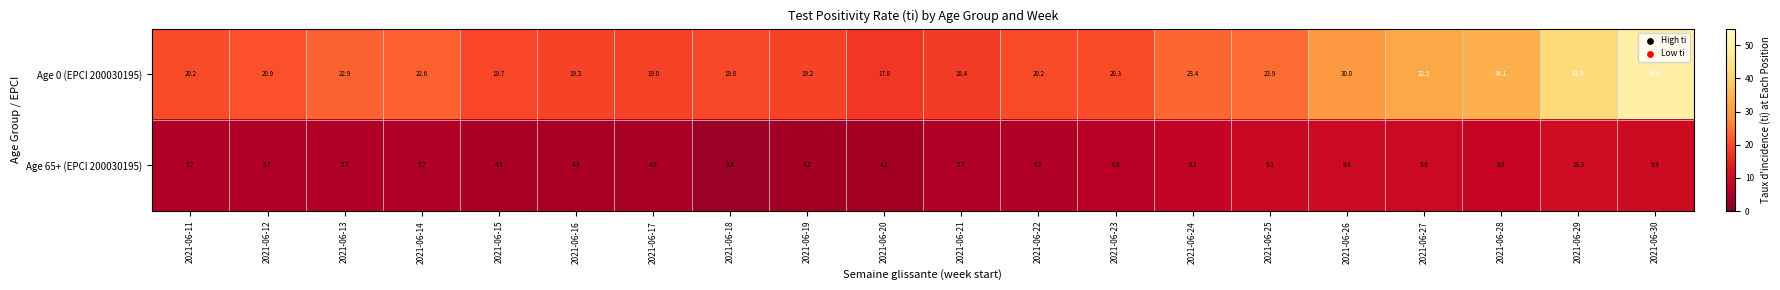

At how many categories does at least one series exceed 26?

5